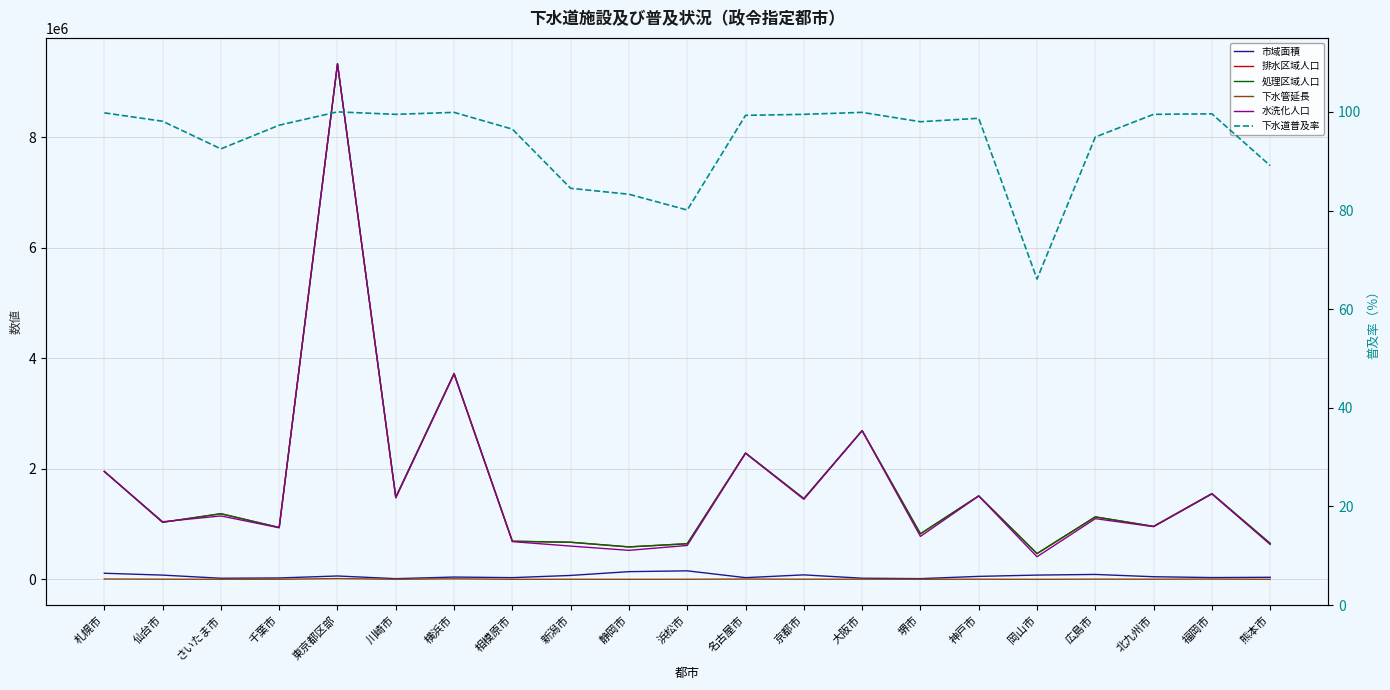

True or false: 市域面積 has a value of 32645.0 at 名古屋市.

True